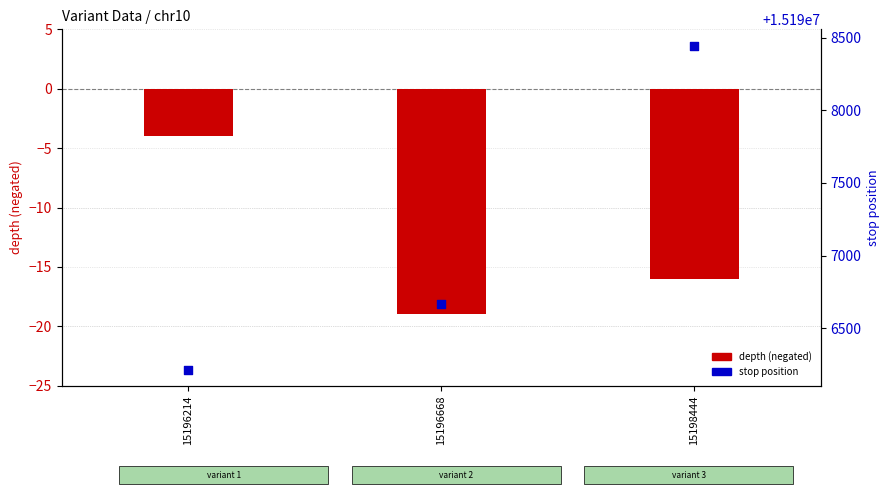

At how many categories does at least one series exceed 11687847?

3